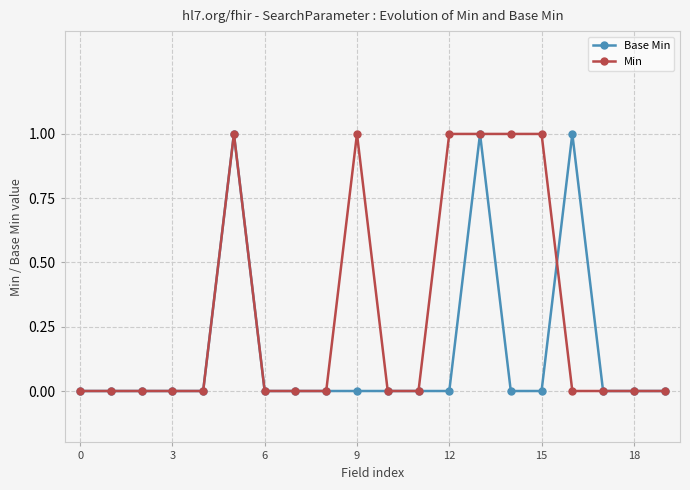

Reading left to right, what are all the values shown in this chart?

Base Min: 0	0	0	0	0	1	0	0	0	0	0	0	0	1	0	0	1	0	0	0
Min: 0	0	0	0	0	1	0	0	0	1	0	0	1	1	1	1	0	0	0	0